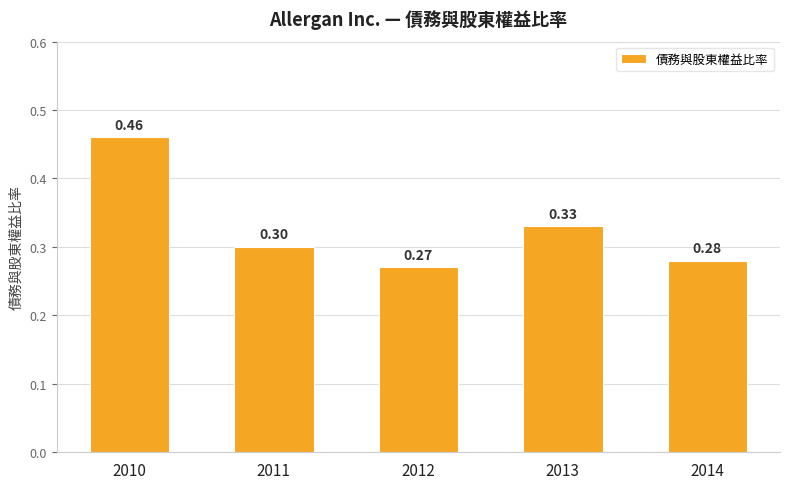

Between 2012 and 2010, which is larger?

2010